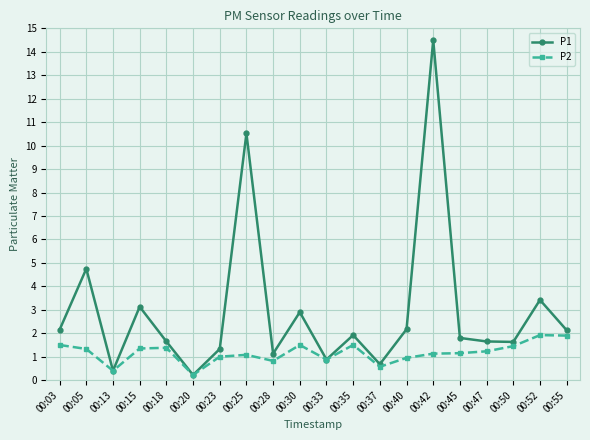

What is the highest value of the P2 series?

1.9